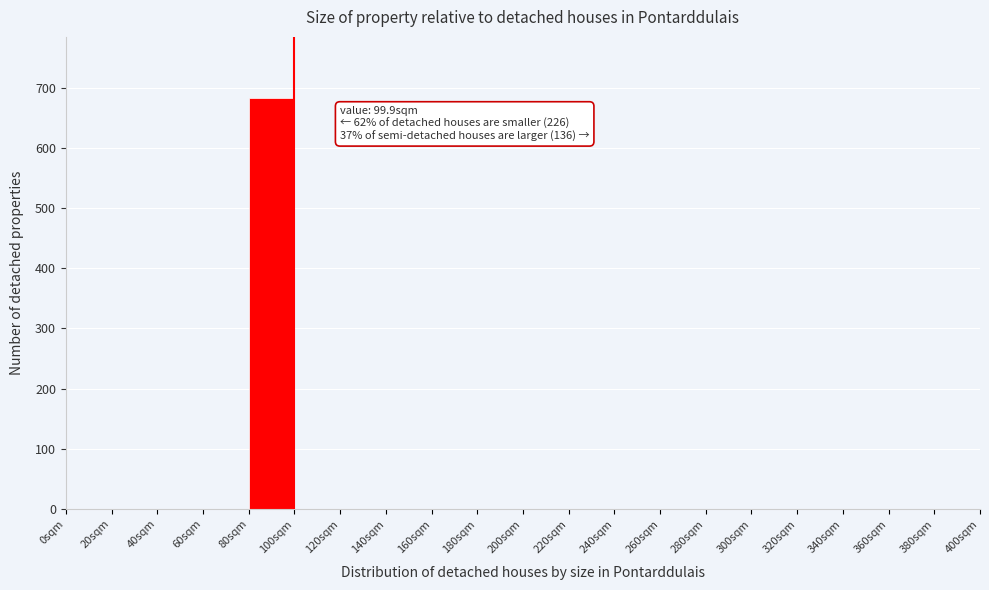

Which range on the x-axis has the tallest bar?

80 to 100